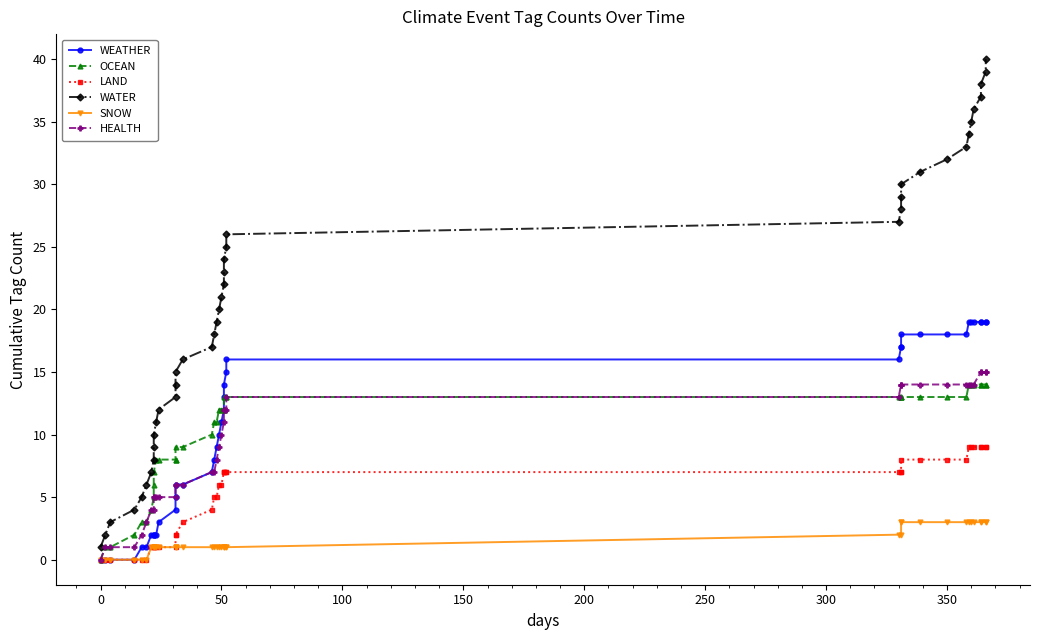

Reading left to right, list all the values displayed in this chart.

WEATHER: 0	0	0	0	1	1	2	2	2	2	2	3	4	5	6	6	7	8	9	10	11	12	13	14	15	16	16	17	17	18	18	18	18	19	19	19	19	19	19	19
OCEAN: 0	1	1	2	3	3	4	5	6	7	8	8	8	8	9	9	10	11	11	12	12	12	12	13	13	13	13	13	13	13	13	13	13	14	14	14	14	14	14	14
LAND: 0	0	0	0	0	0	1	1	1	1	1	1	1	2	2	3	4	5	5	6	6	7	7	7	7	7	7	7	7	8	8	8	8	9	9	9	9	9	9	9
WATER: 1	2	3	4	5	6	7	8	9	10	11	12	13	14	15	16	17	18	19	20	21	22	23	24	25	26	27	28	29	30	31	32	33	34	35	36	37	38	39	40
SNOW: 0	0	0	0	0	0	1	1	1	1	1	1	1	1	1	1	1	1	1	1	1	1	1	1	1	1	2	2	3	3	3	3	3	3	3	3	3	3	3	3
HEALTH: 0	1	1	1	2	3	4	4	5	5	5	5	5	6	6	6	7	7	8	9	10	11	12	12	12	13	13	14	14	14	14	14	14	14	14	14	15	15	15	15